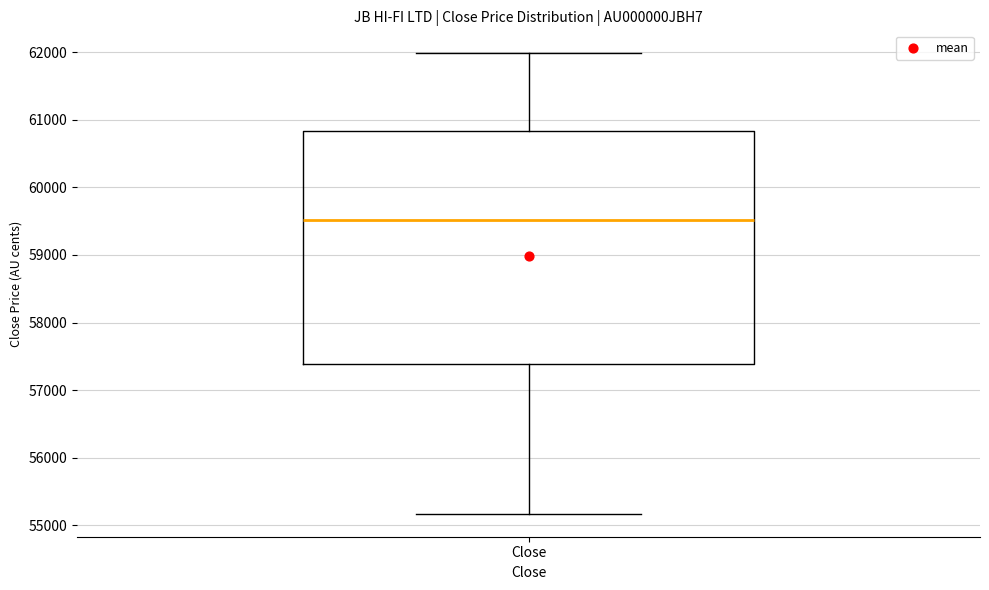

Read this box plot against the y-axis: the position of the median line, the range covered by the box, and the ends of both whiskers. The values are not printed on the chart, so give them approximately, as read against the axis.

median 59500, box 57400 to 60800, whiskers 55200 to 62000